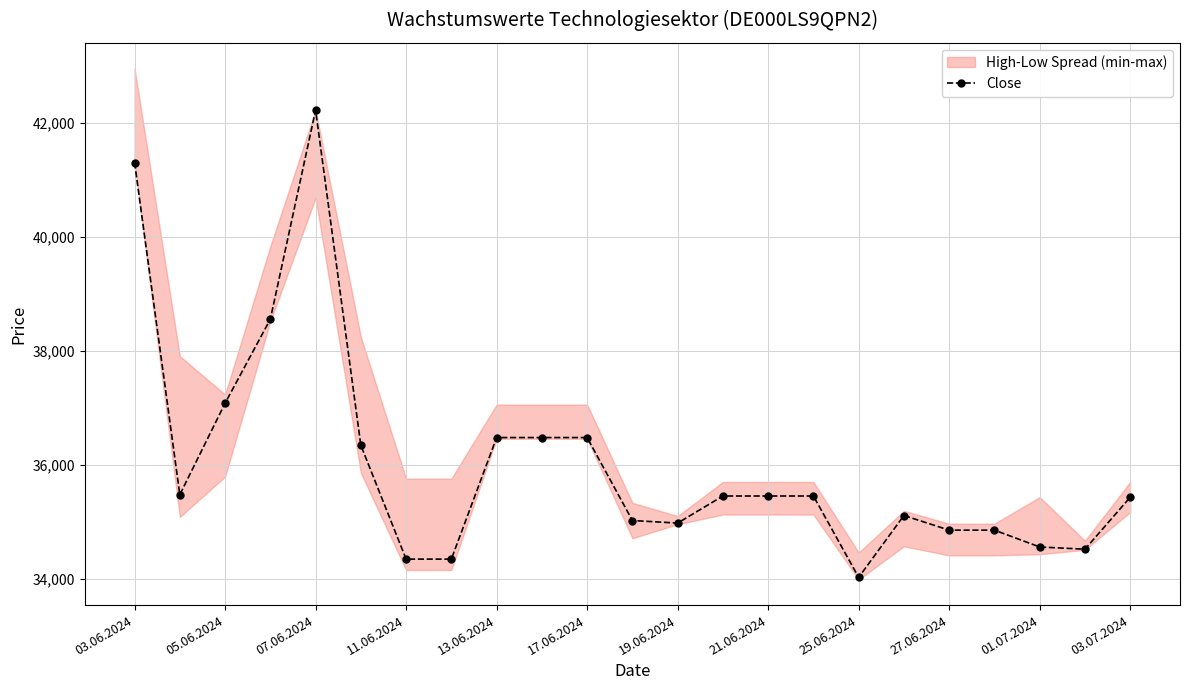

True or false: Close has a value of 55635 at 25.06.2024.

False